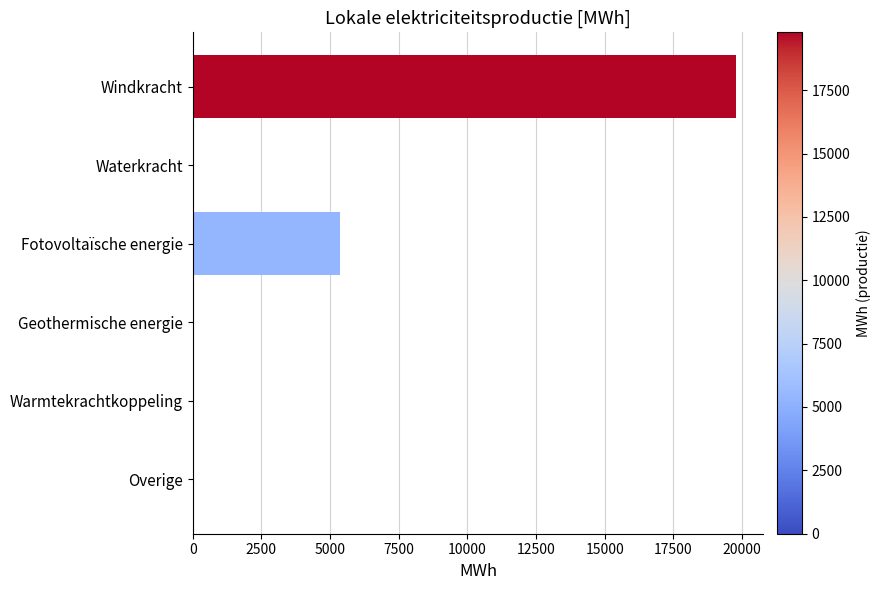

Is it true that the value at Geothermische energie is 12286.7?

False